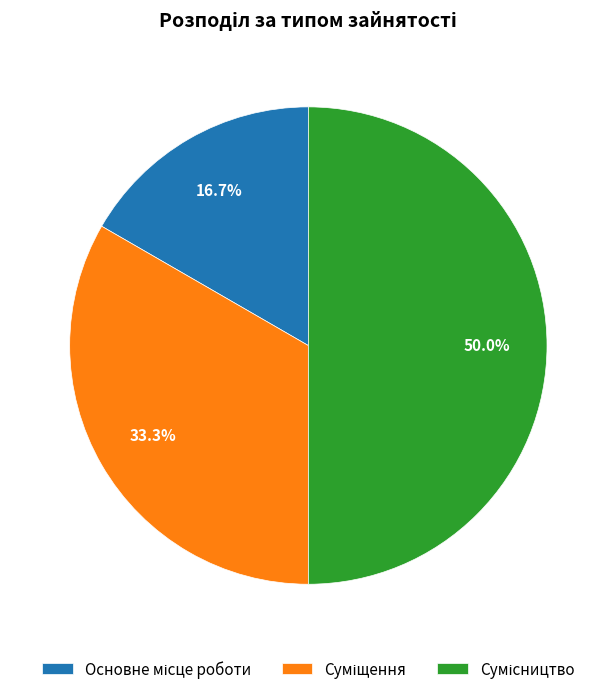

Between Основне місце роботи and Сумісництво, which is larger?

Сумісництво